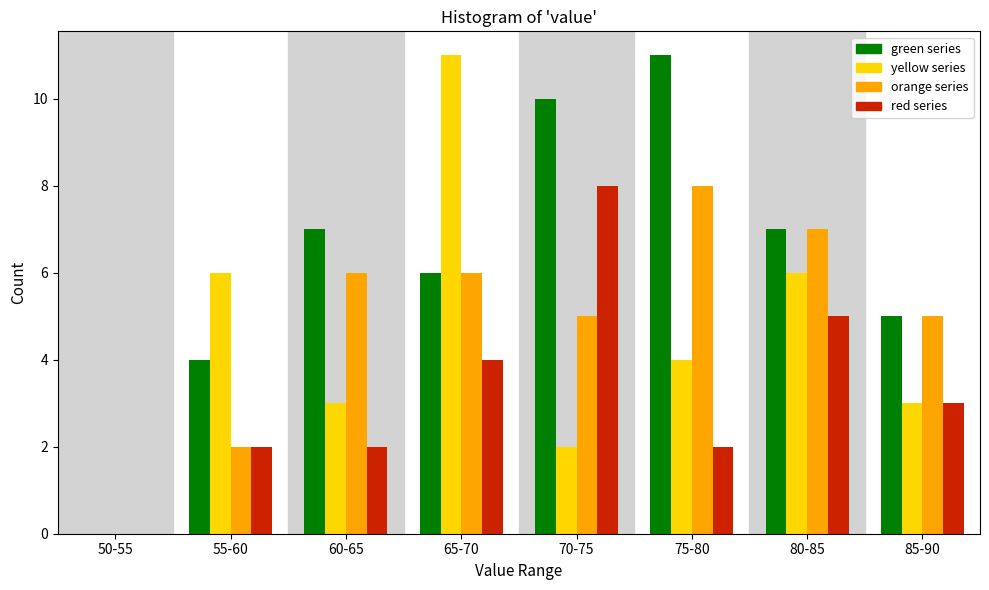

What is the sum of the green series values at 65-70 and 70-75?

16